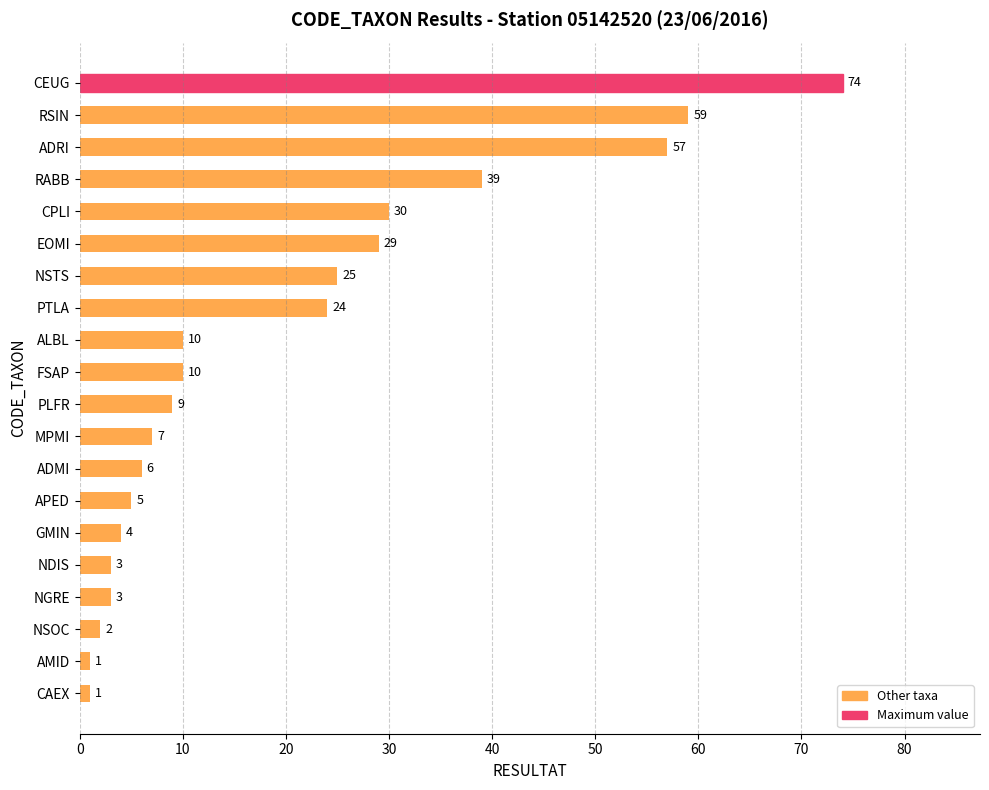

How many distinct data groups are displayed?

1